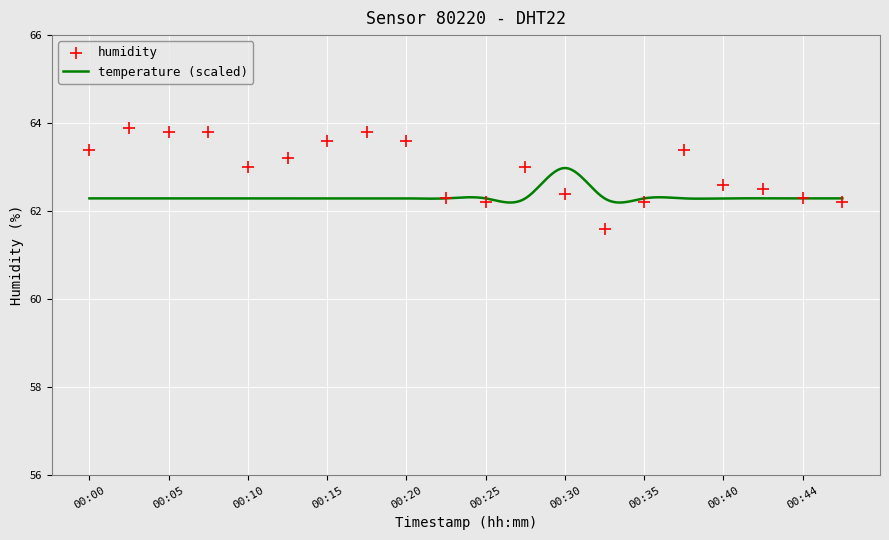

Which has a higher value, 00:10 or 00:30?

00:10